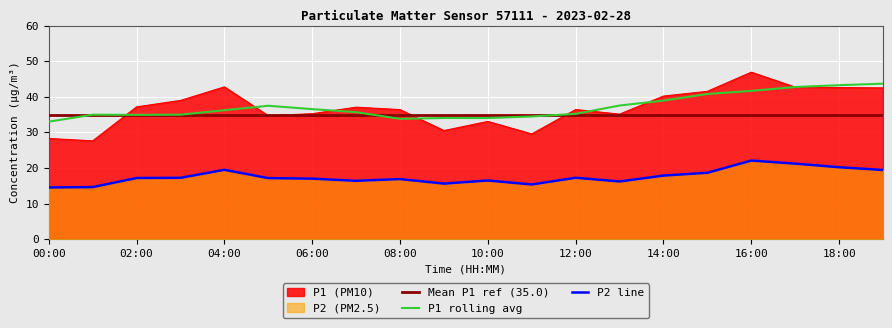

At which category is the sum across all series the highest?

16:00